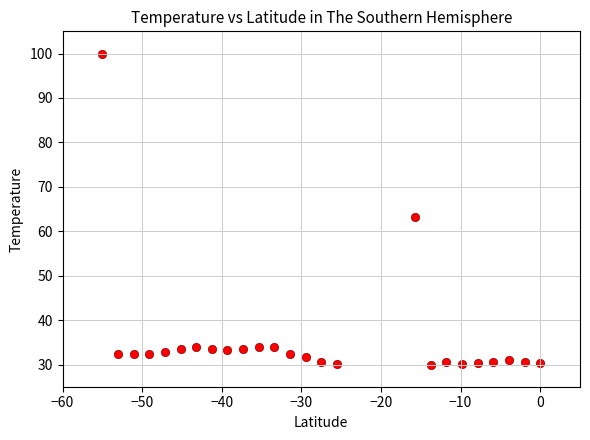

What Y value in the scatter plot is closest to 65?

63.1